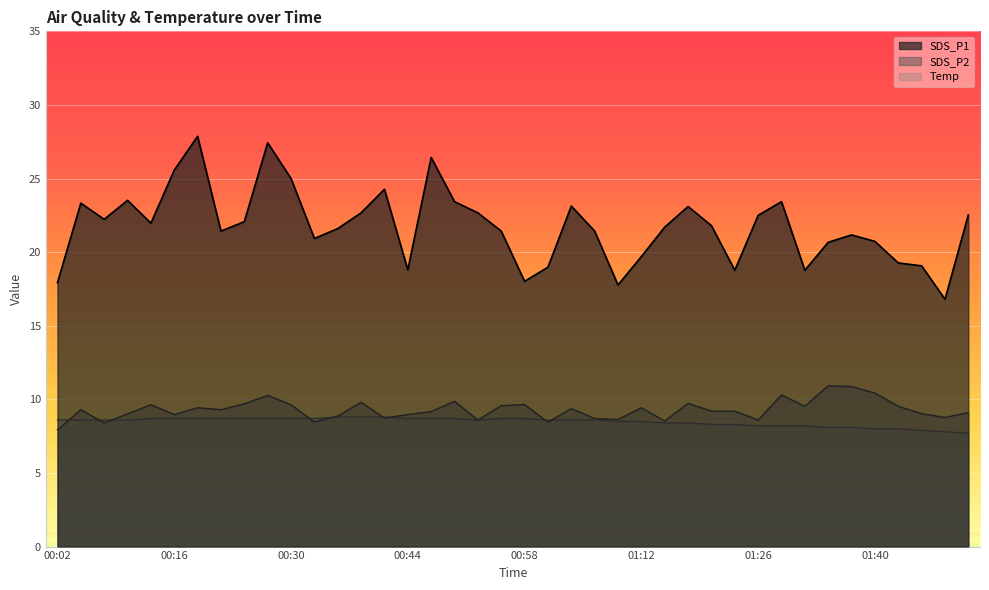

How many interior local valleys does the SDS_P1 series have?

10